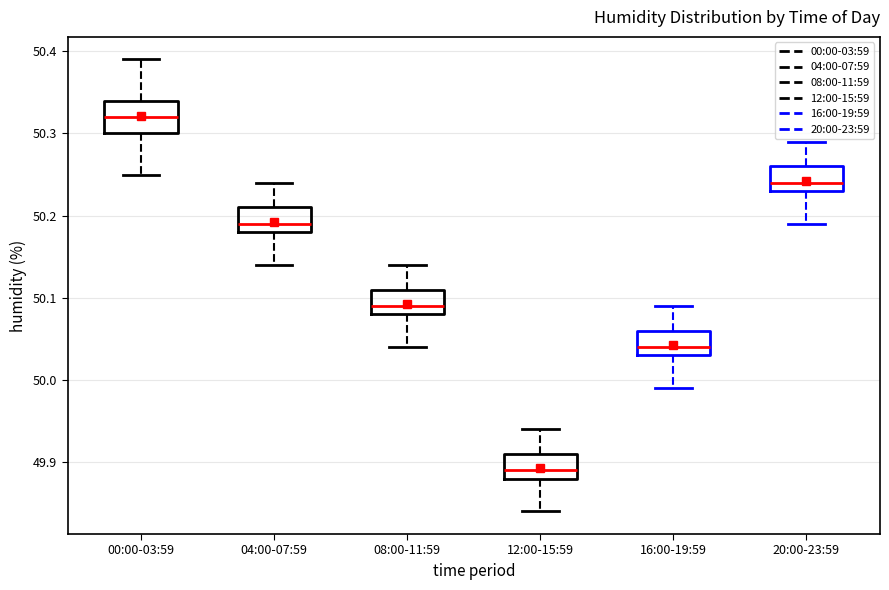

Which box is the tallest, from its lower edge to its upper edge?

00:00-03:59